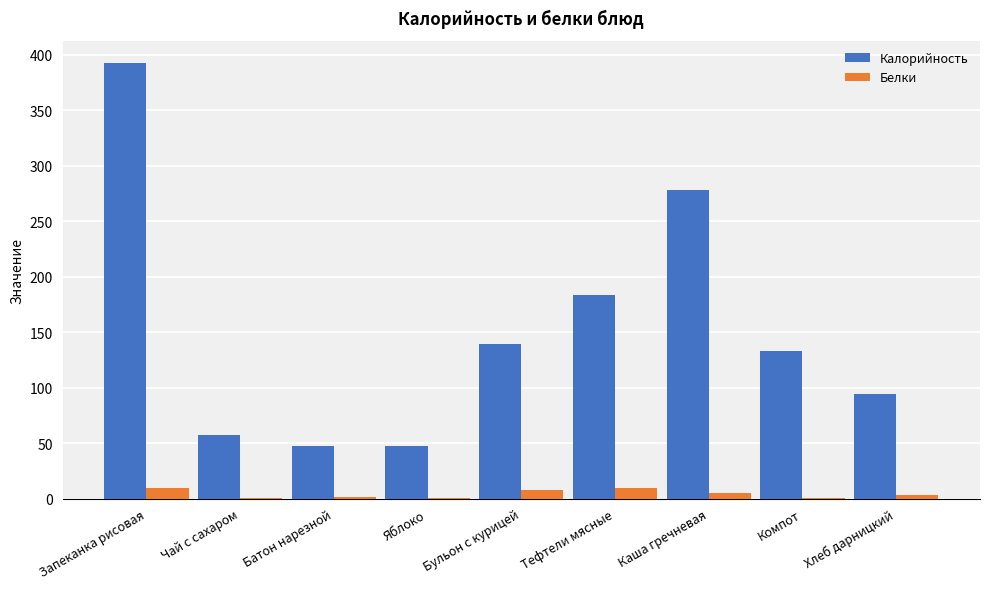

The value of Калорийность at Каша гречневая is 111.3. True or false?

False